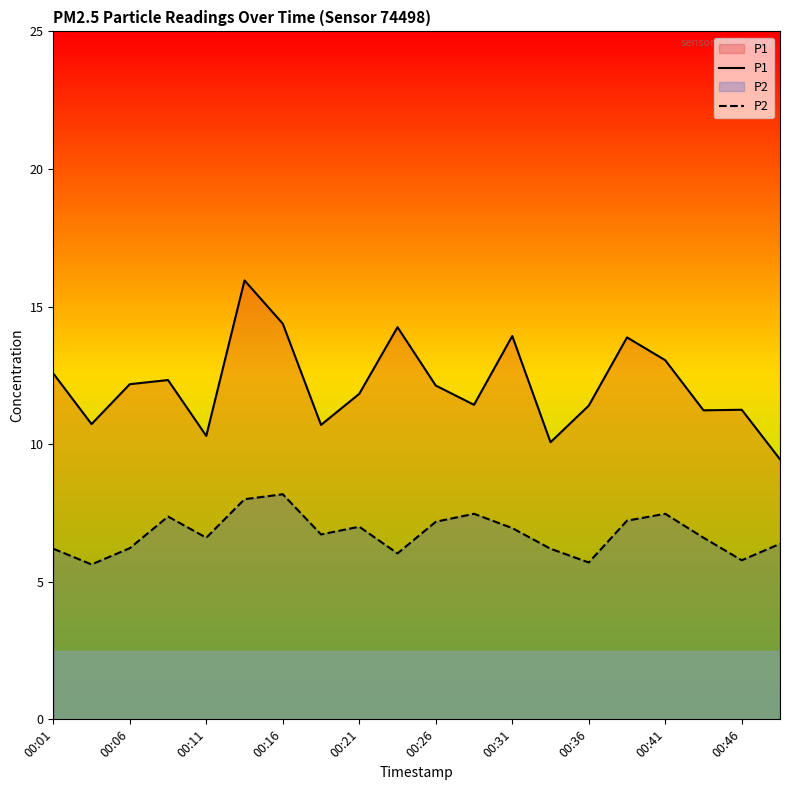

At how many categories does at least one series exceed 11?

15